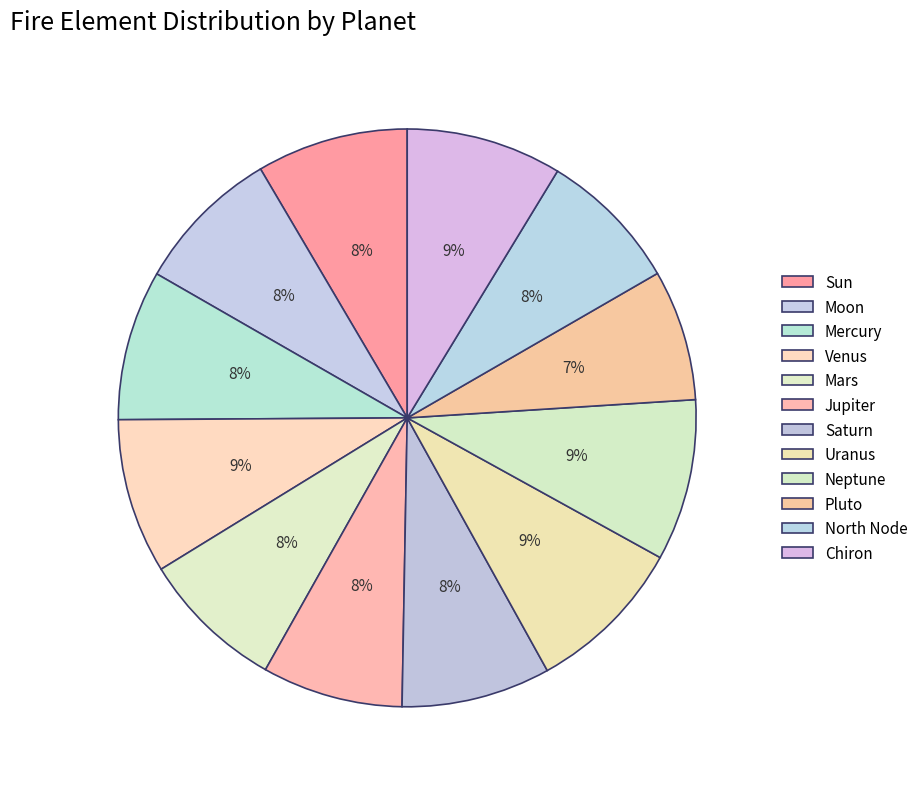

Count the number of slices in the pie.

12